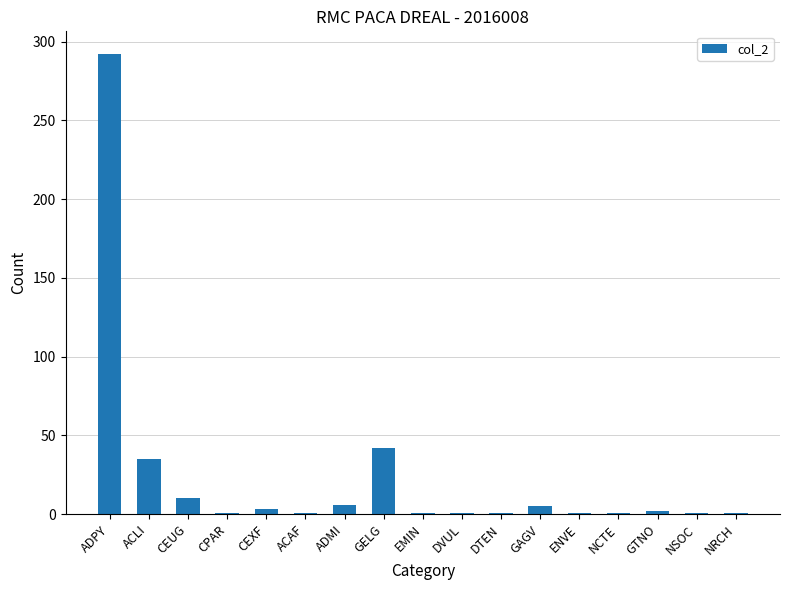

True or false: the data shows 35 at ACLI.

True